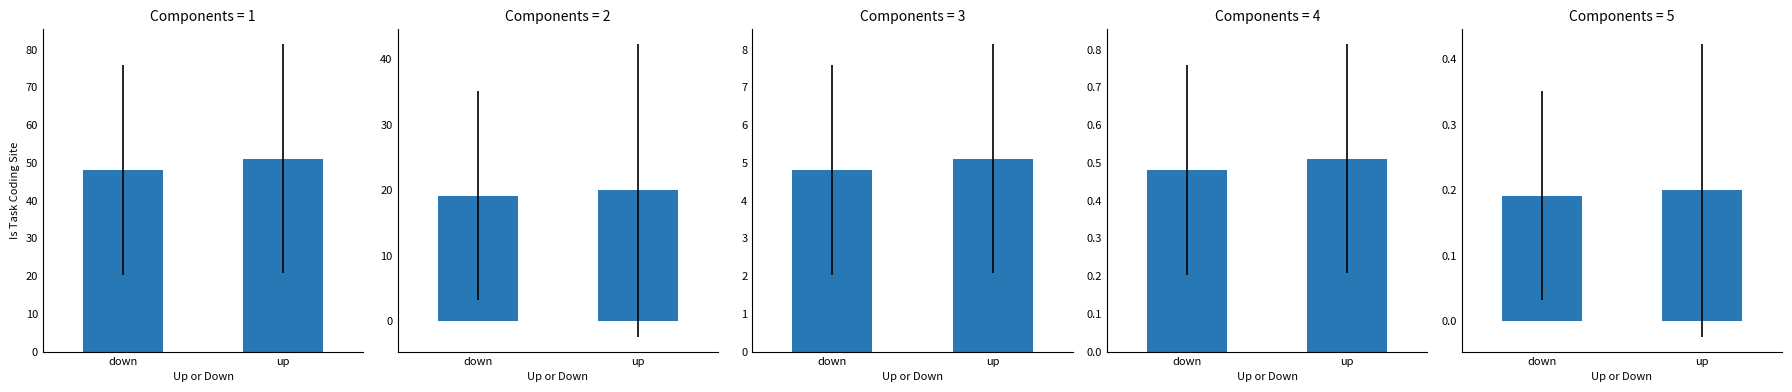

Which series changed the most between down and up?

Avg Position